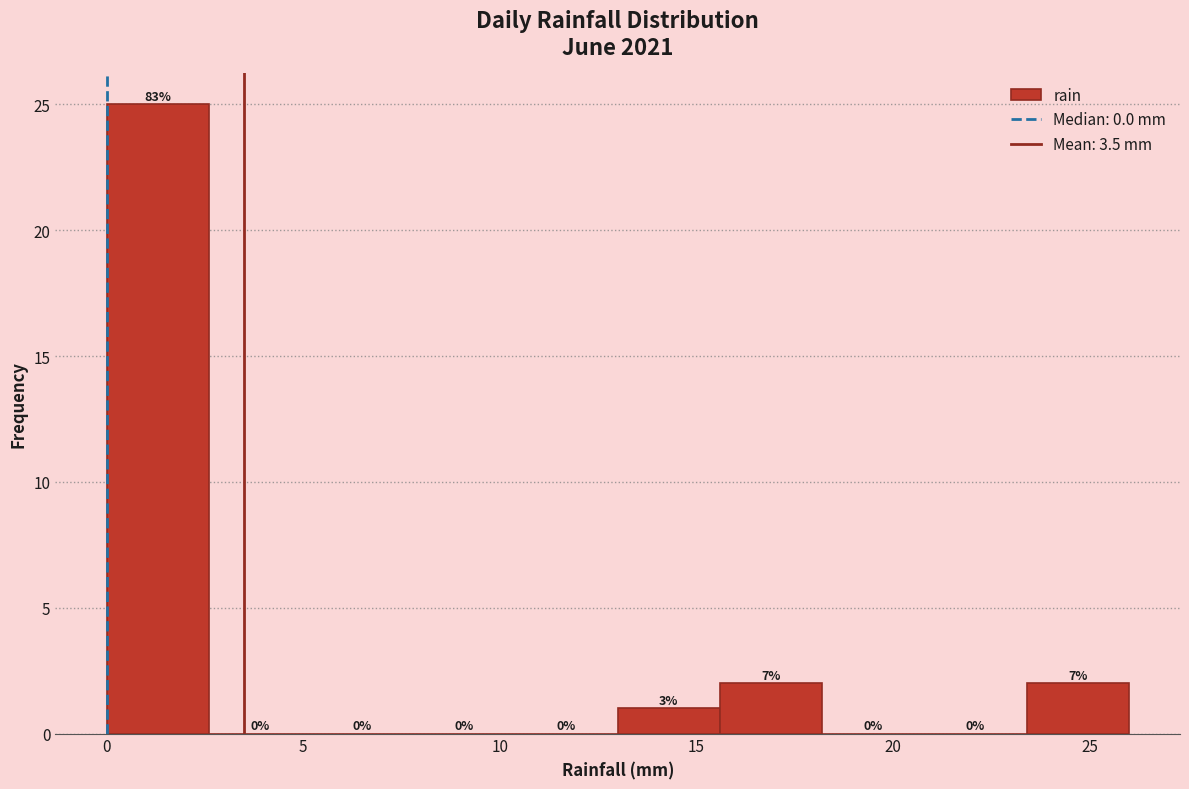

Which range on the x-axis has the tallest bar?

0.0 to 2.6